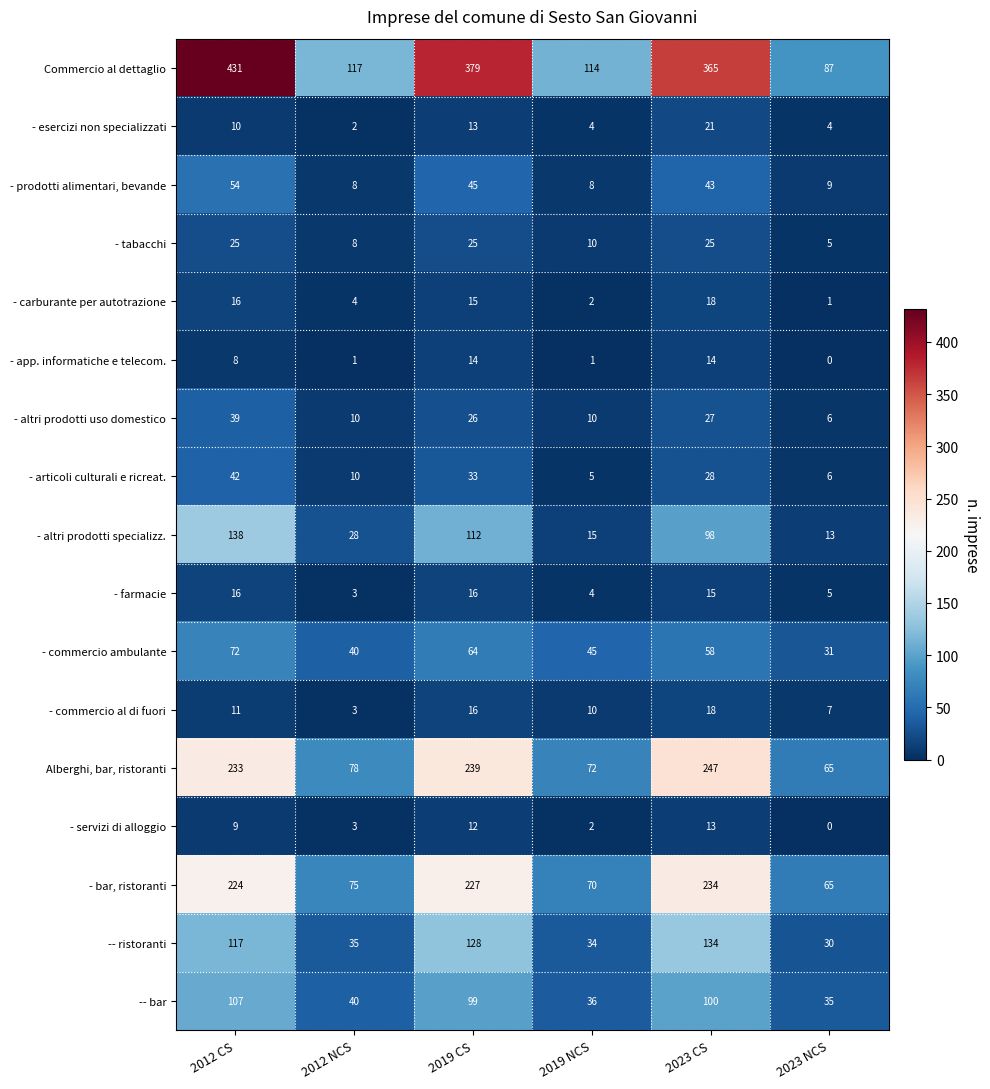

What is the maximum value for - commercio al di fuori?

18